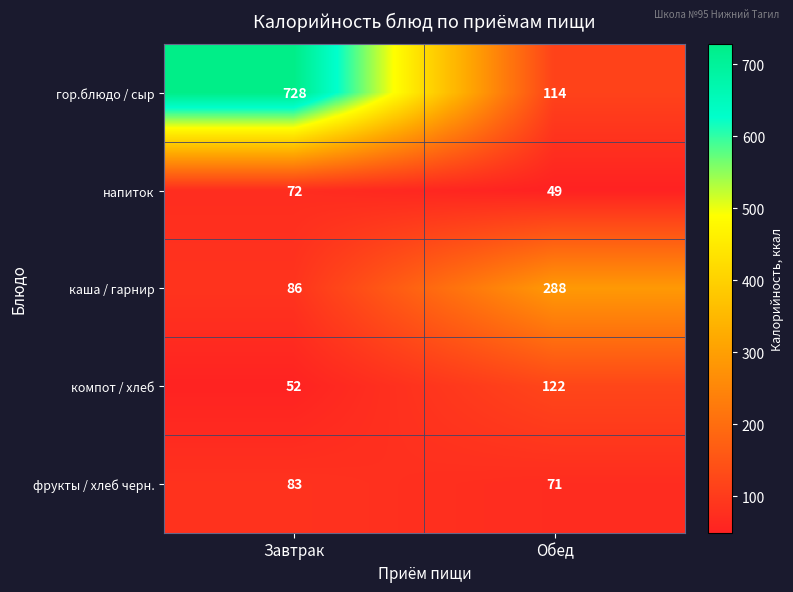

What is the spread (max minus min) of values at Завтрак?

676